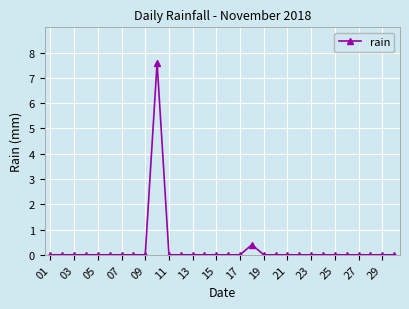

What is the difference between the maximum and minimum values?

7.6